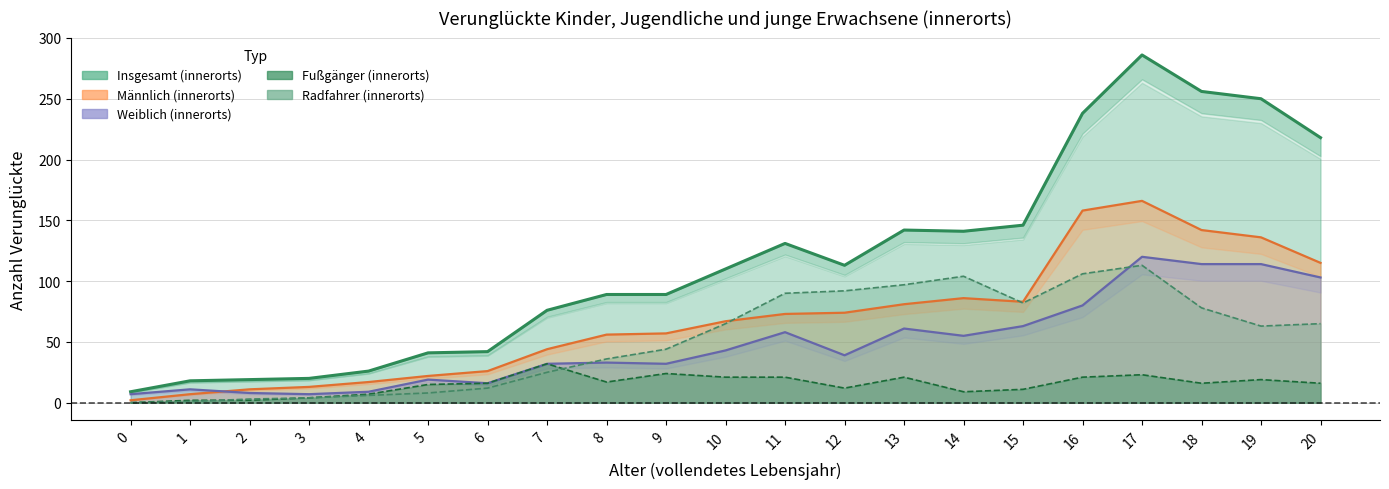

Which series has the widest spread of values?

Insgesamt (innerorts)